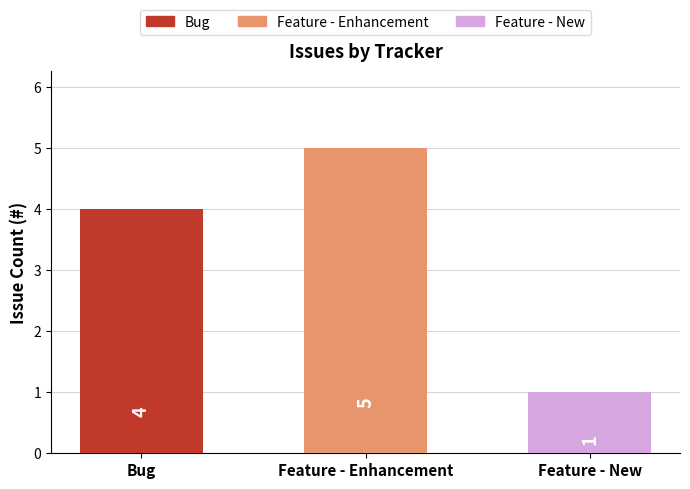

Reading left to right, list all the values displayed in this chart.

4	5	1